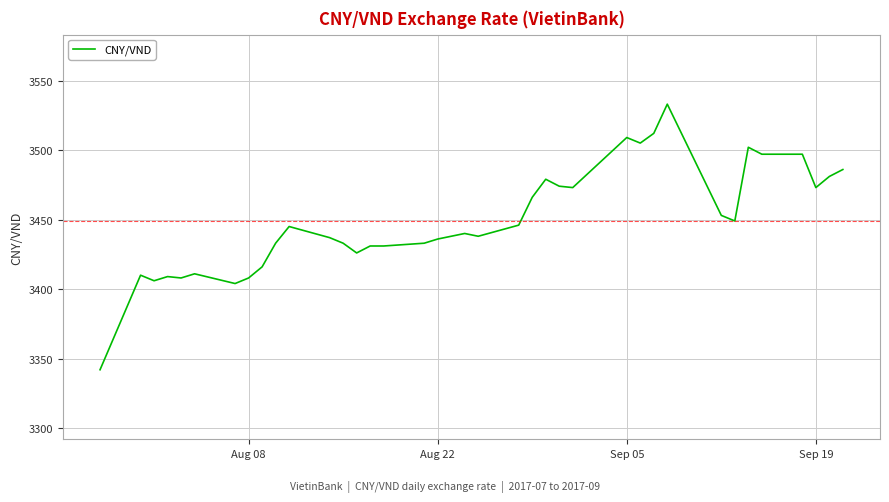

What is the maximum value shown in the chart?

3533